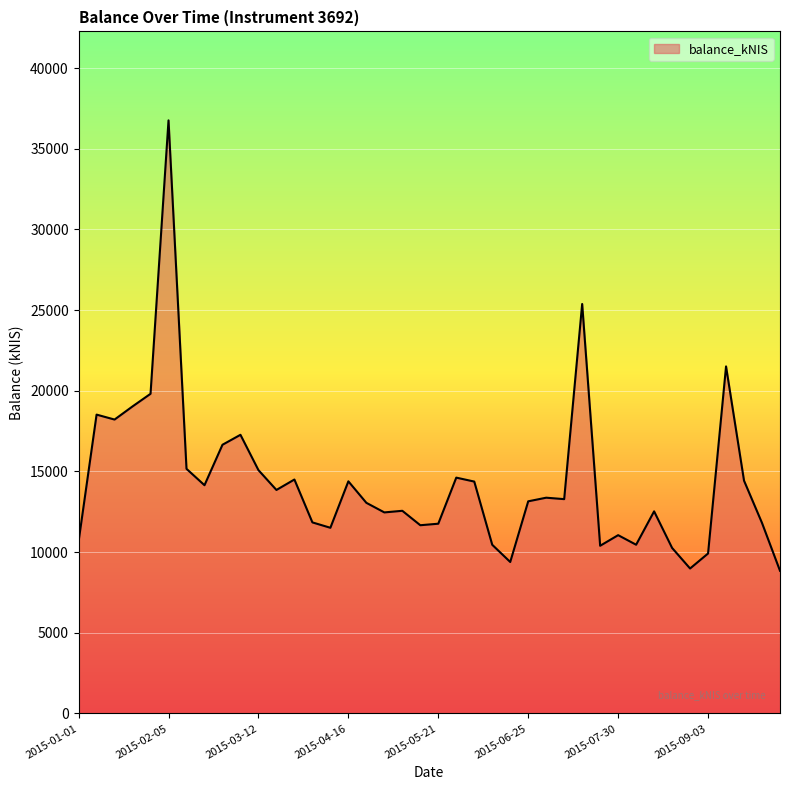

What is the maximum value shown in the chart?

36757.6